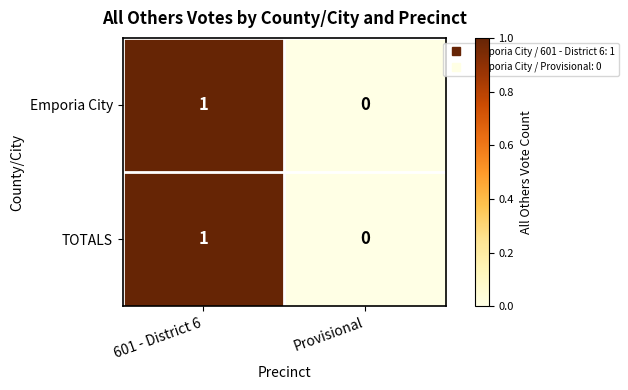

Reading right to left, transcribe all the data shown in this chart.

Emporia City: Provisional=0	601 - District 6=1
TOTALS: Provisional=0	601 - District 6=1